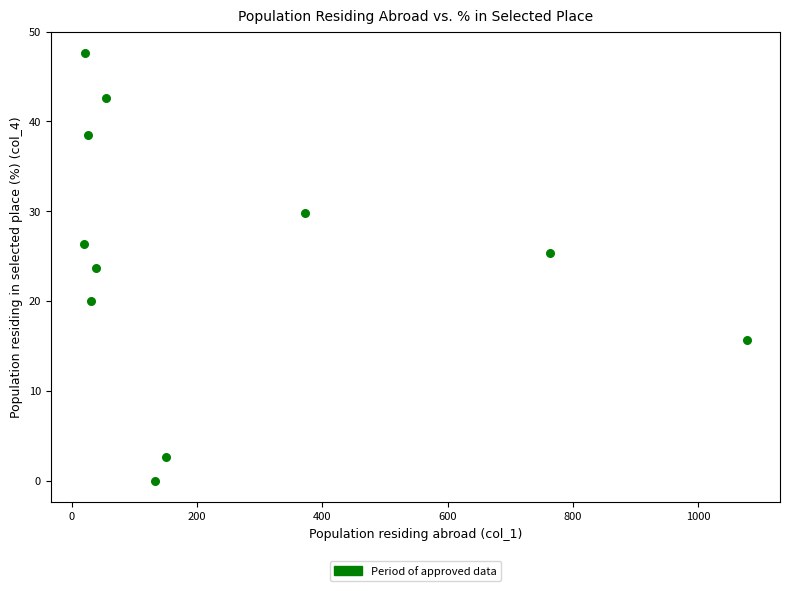

What is the range of Y values (max minus min)?

47.6